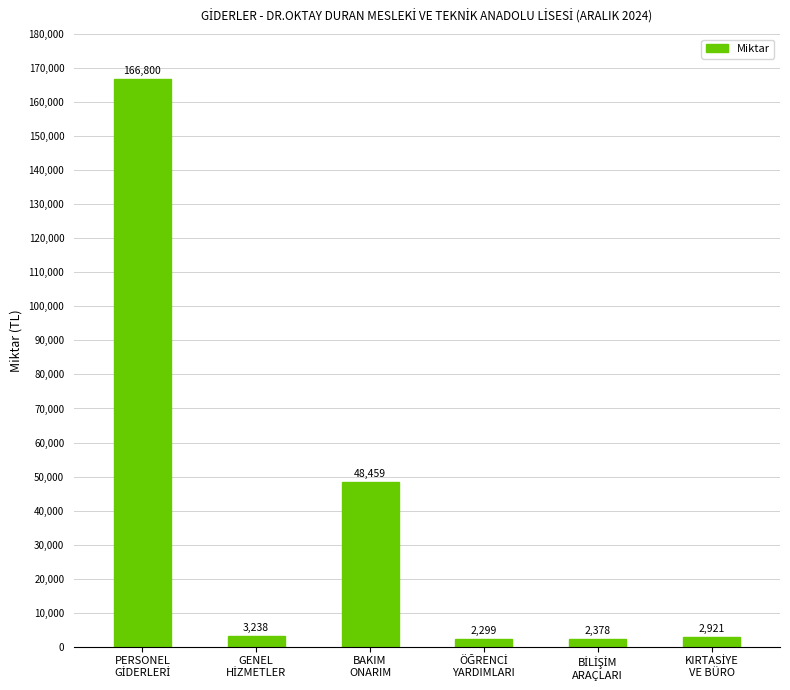

What is the smallest value displayed?

2299.3